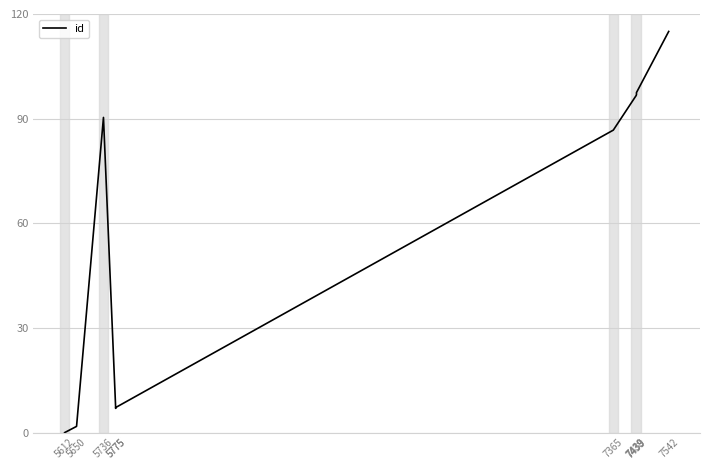

How many points are higher than both their immediate neighbors (excluding endpoints)?

1